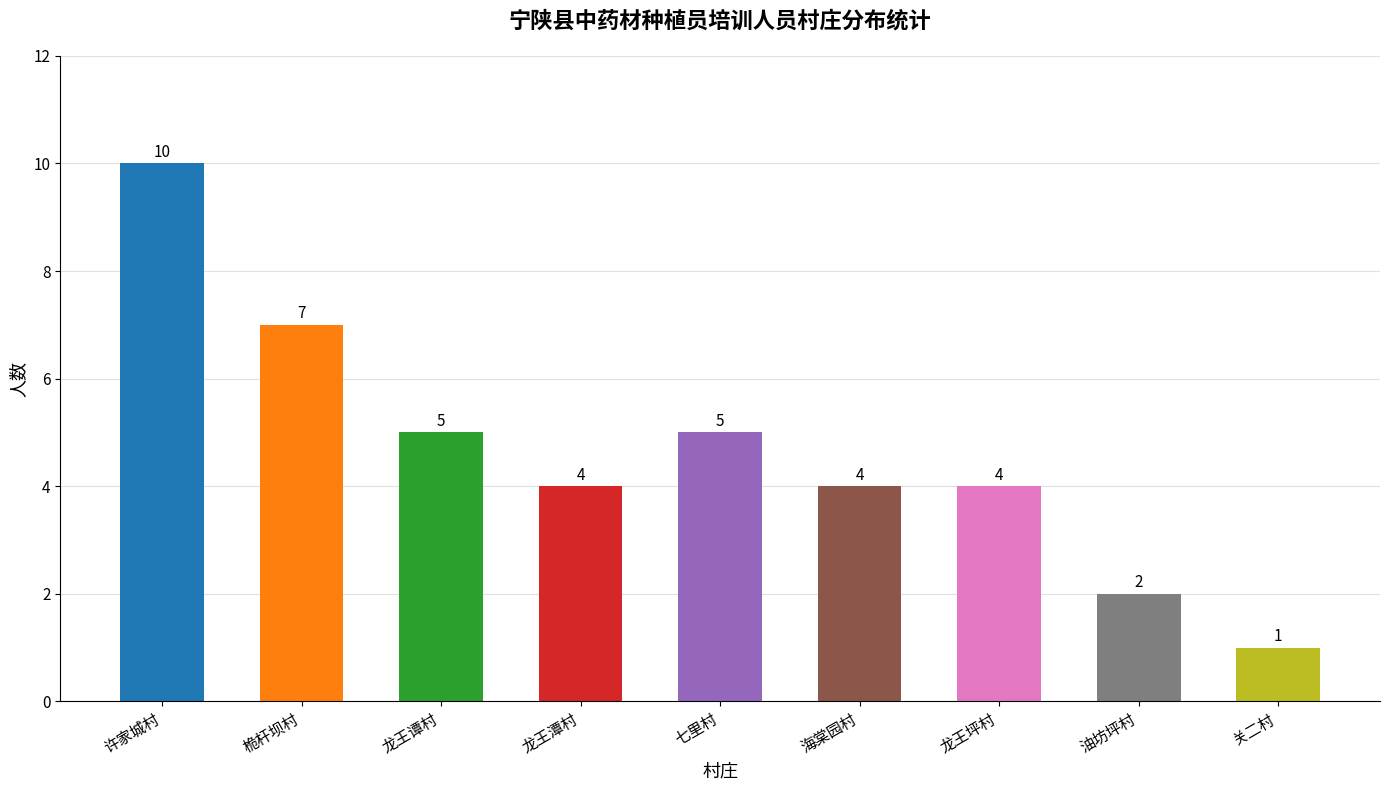

At which label does the data first exceed 4?

许家城村